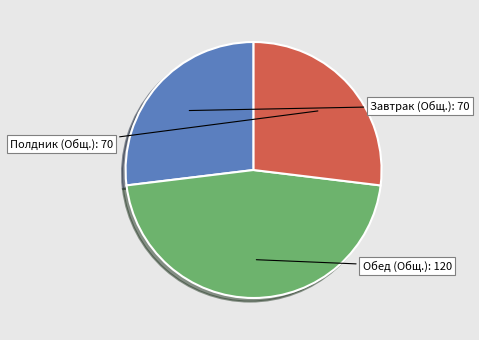

What is the largest slice in the pie chart?

Обед (Общ.)